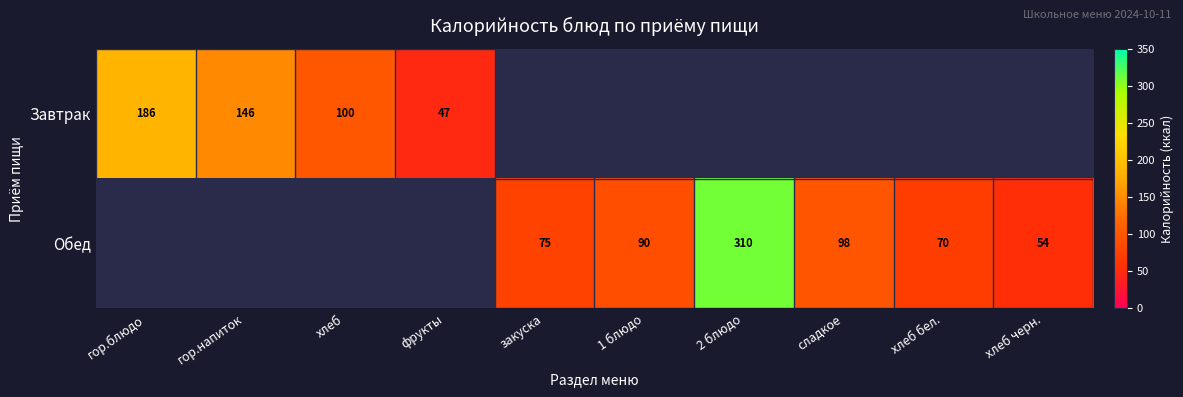

Is it true that Завтрак equals 45 at хлеб?

False